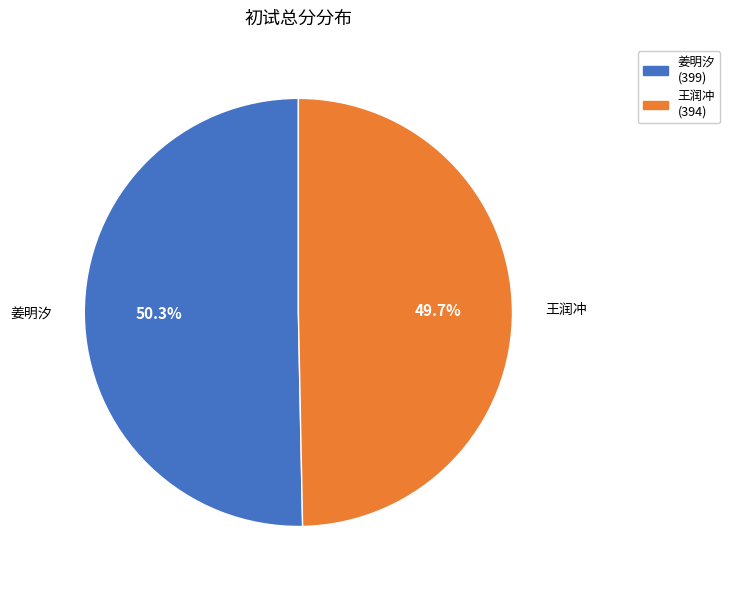

Approximately how many times larger is the value at 王润冲 compared to 姜明汐?

1.0